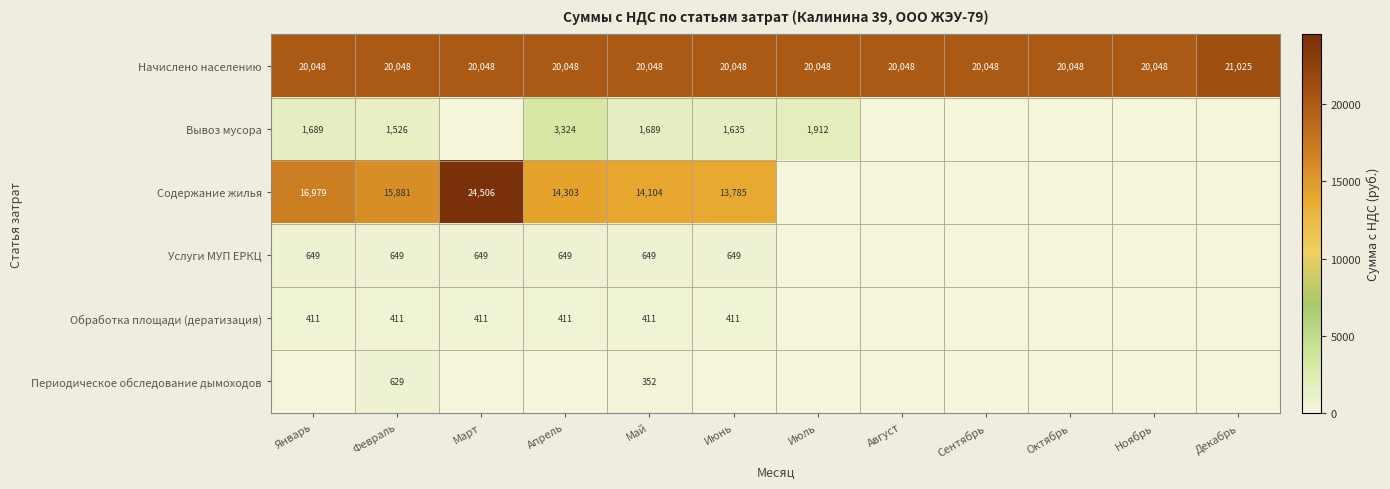

What is the total value across all series at Февраль?

39144